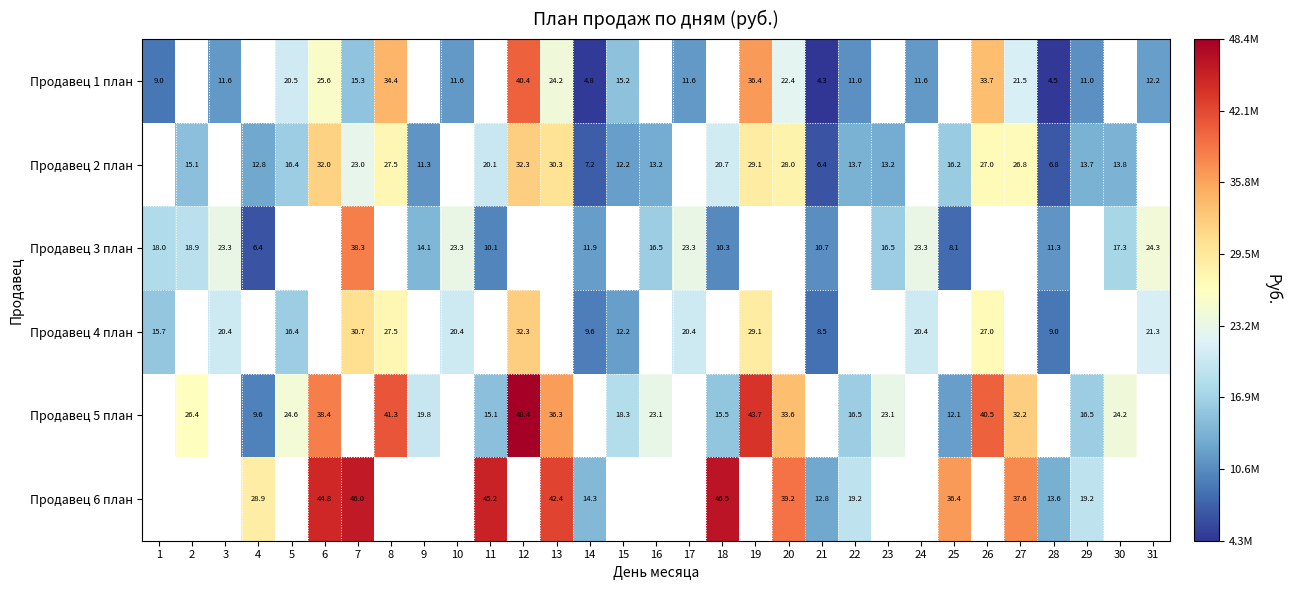

How many distinct data groups are displayed?

6